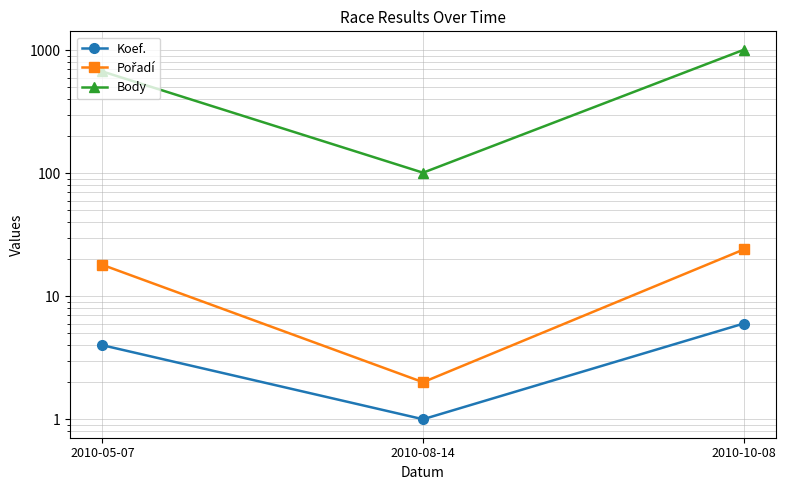

The value of Body at 2010-08-14 is 101. True or false?

True